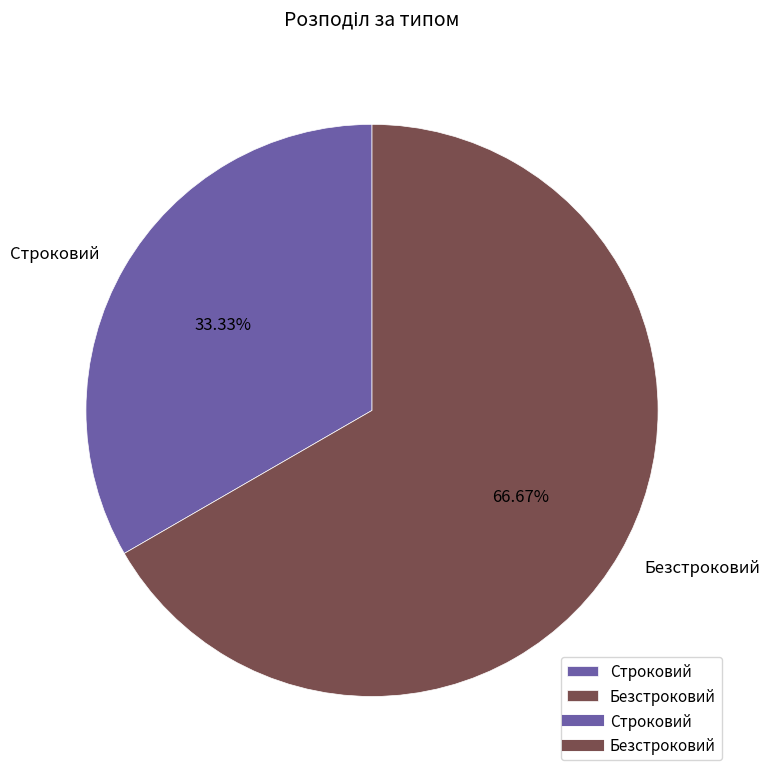

To the nearest percent, what is the combined percentage of Безстроковий and Строковий?

100%